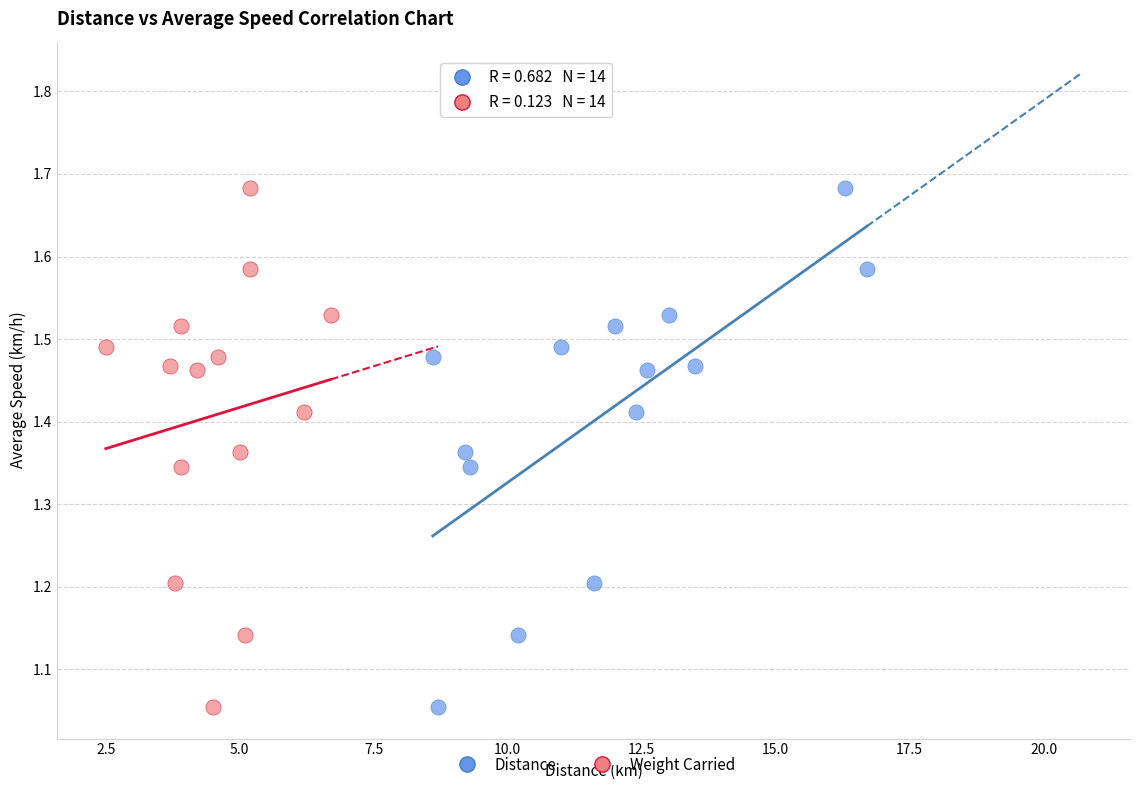

What are all the series names shown in the legend?

Distance, Weight Carried